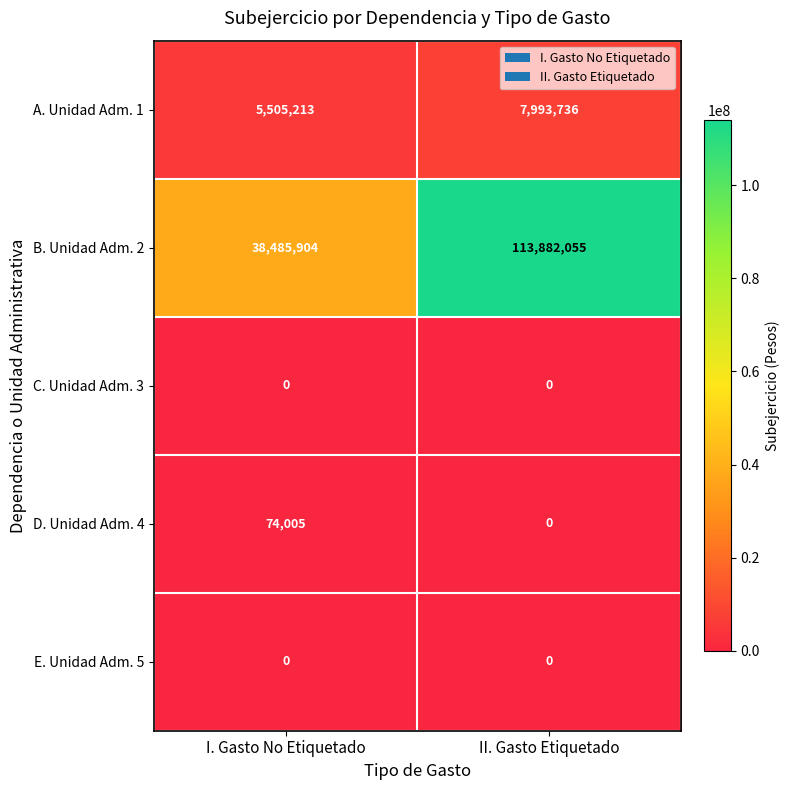

What is the sum of the D. Unidad Adm. 4 values at II. Gasto Etiquetado and I. Gasto No Etiquetado?

74005